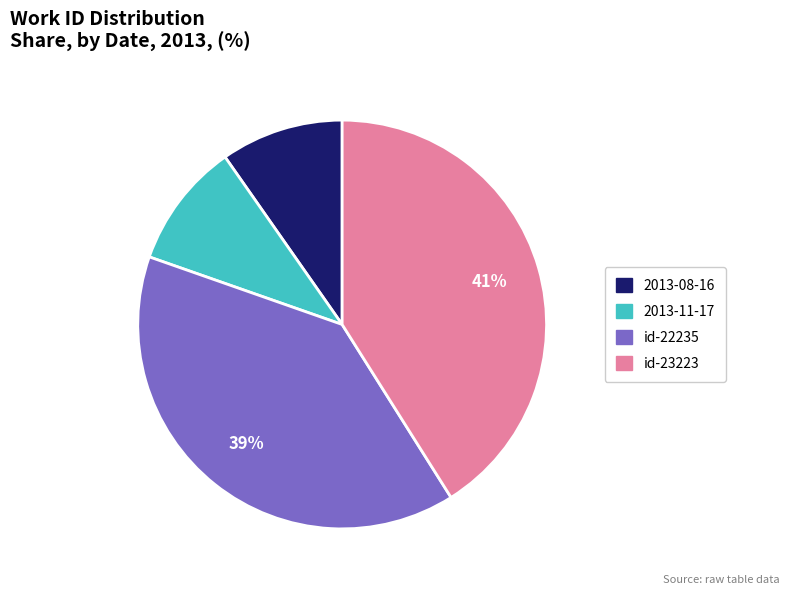

How many segments does this pie chart have?

4